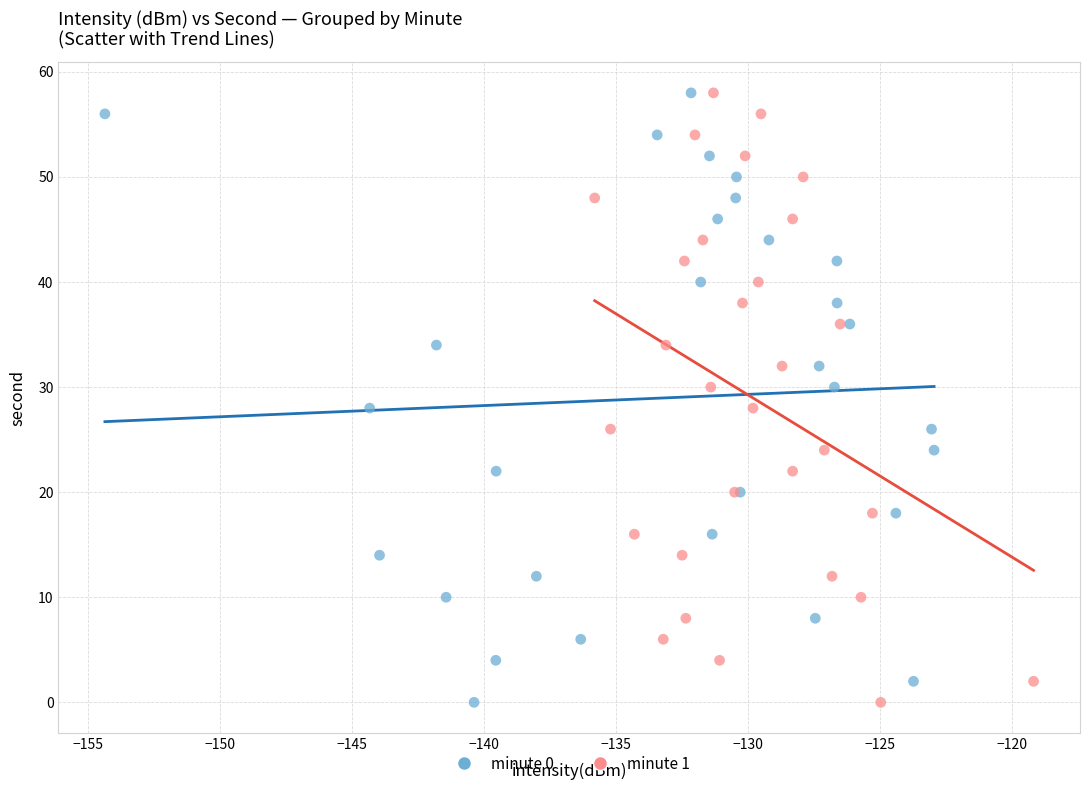

What are all the series names shown in the legend?

minute 0, minute 1